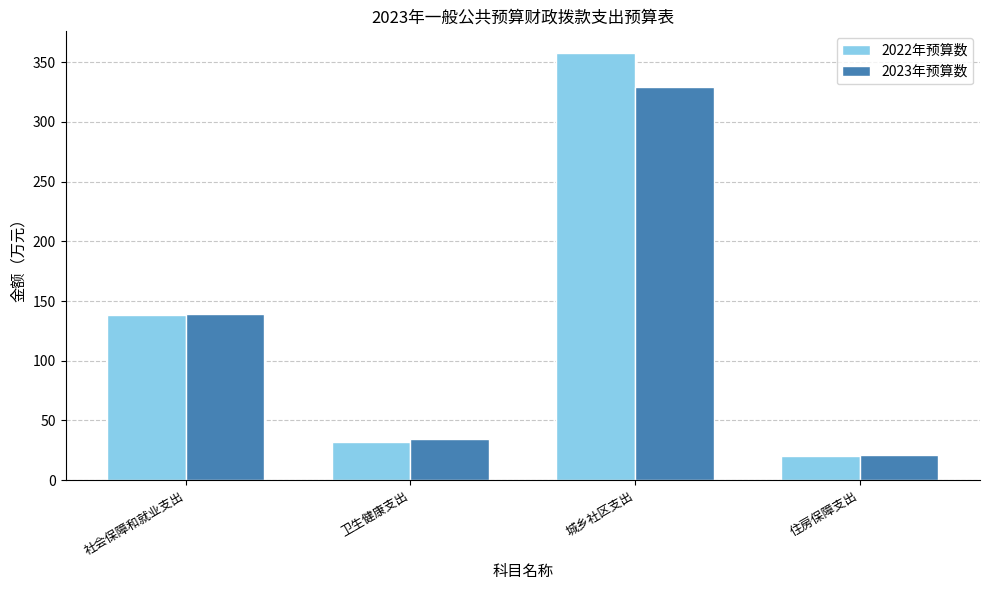

What is the label of the 3rd bar from the left?

城乡社区支出